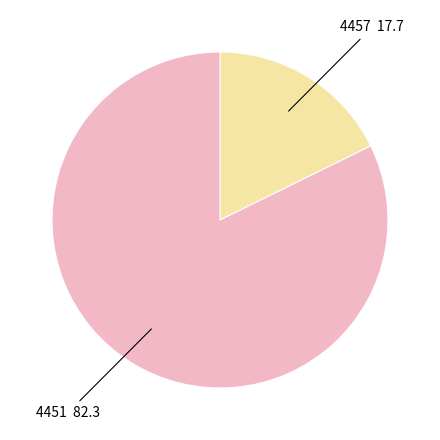

What is the smallest slice in the pie chart?

4457